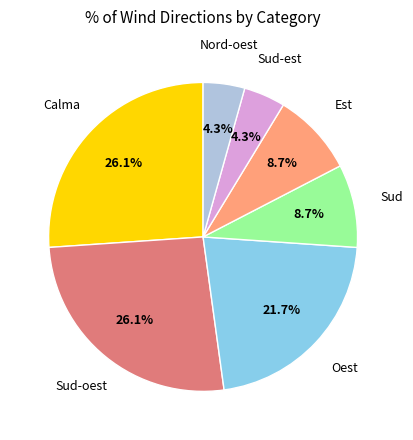

Count the number of slices in the pie.

7